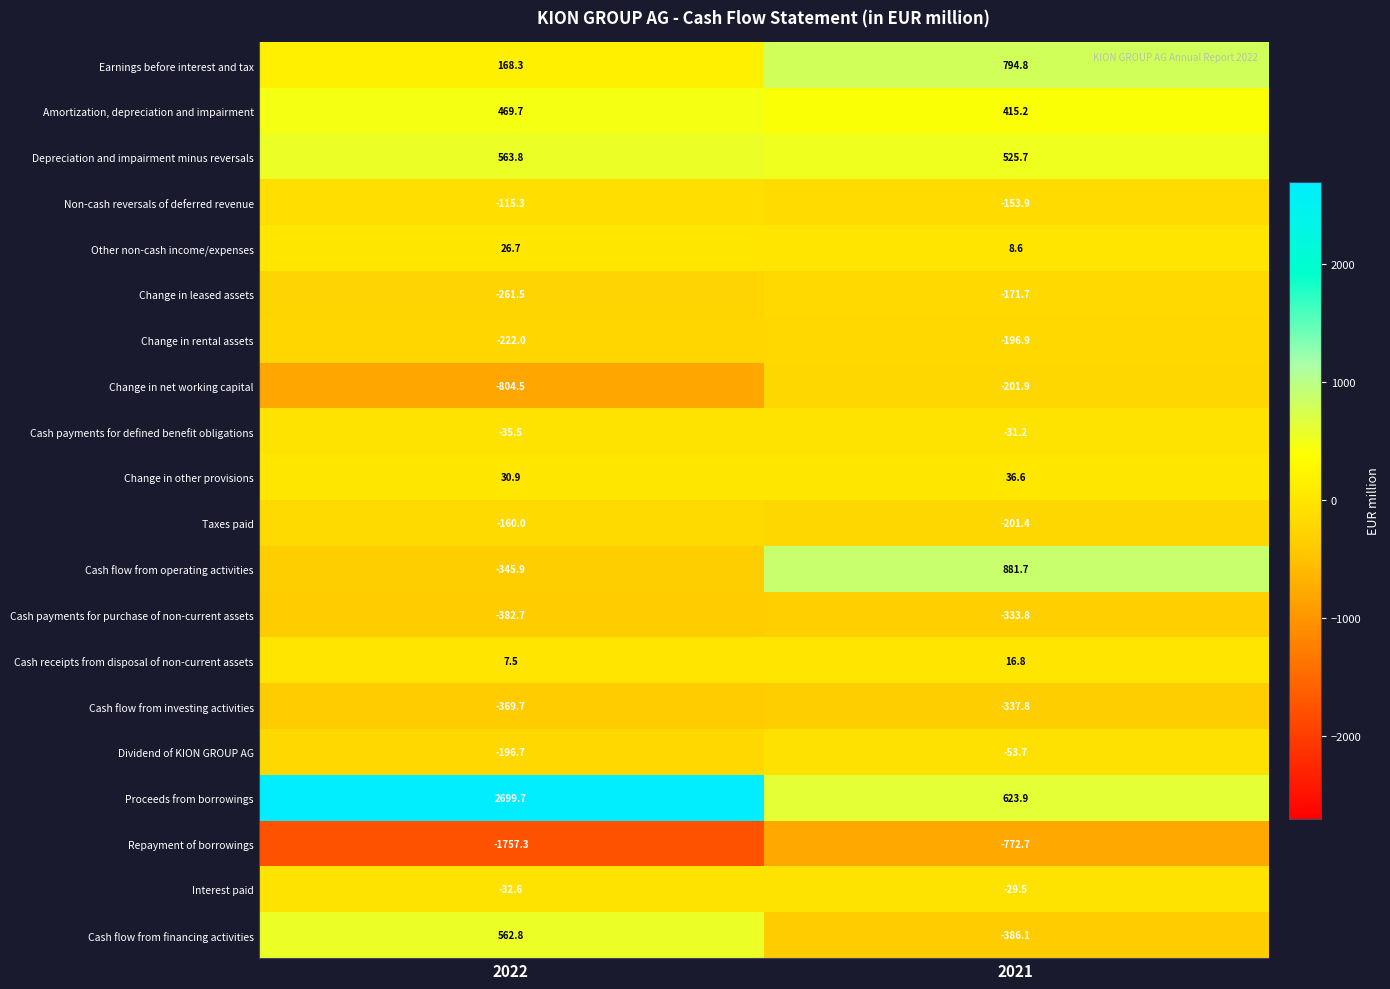

What is the sum of all Change in rental assets values?

-418.9